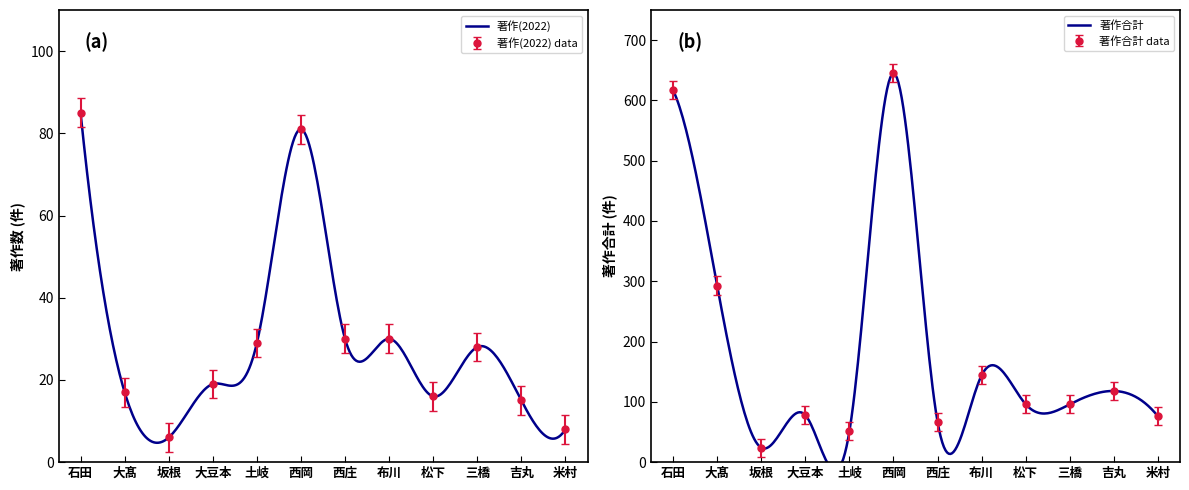

What is the highest value of the 著作(2022) series?

85.0